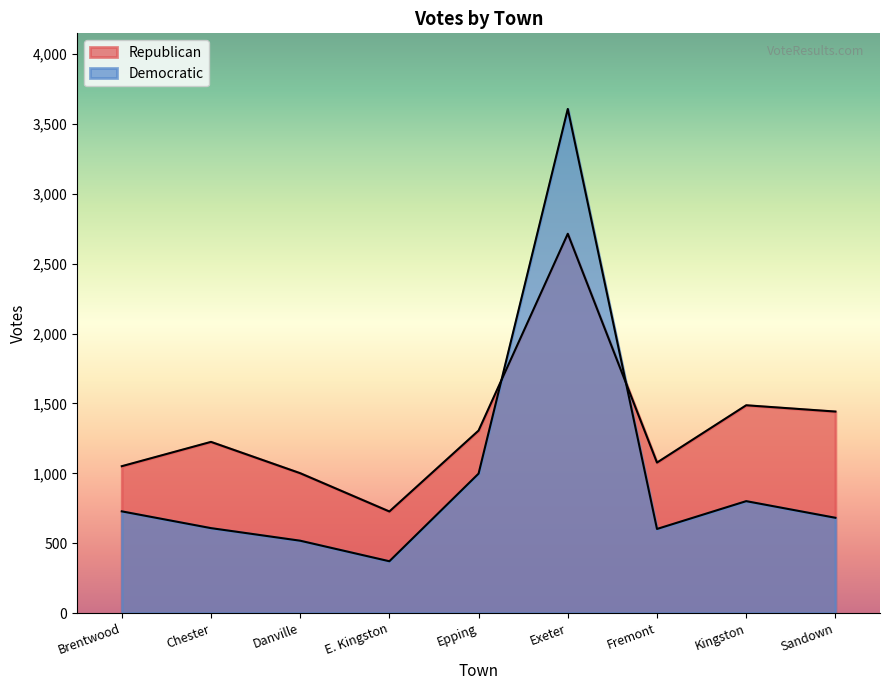

List the labels in order of Republican value, largest first.

Exeter, Kingston, Sandown, Epping, Chester, Fremont, Brentwood, Danville, E. Kingston